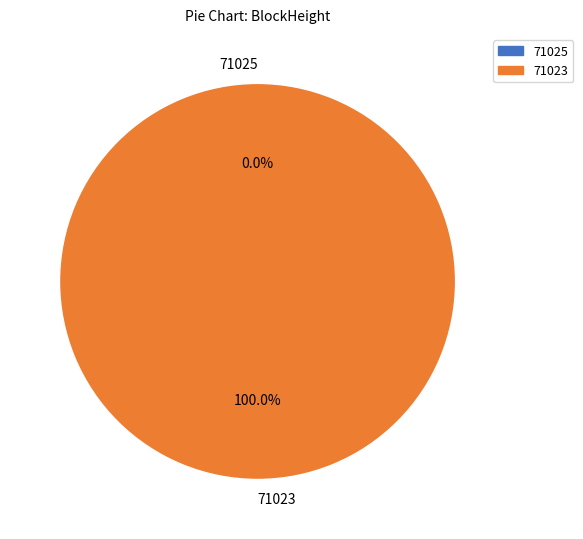

Is 71025 the majority of the pie?

No